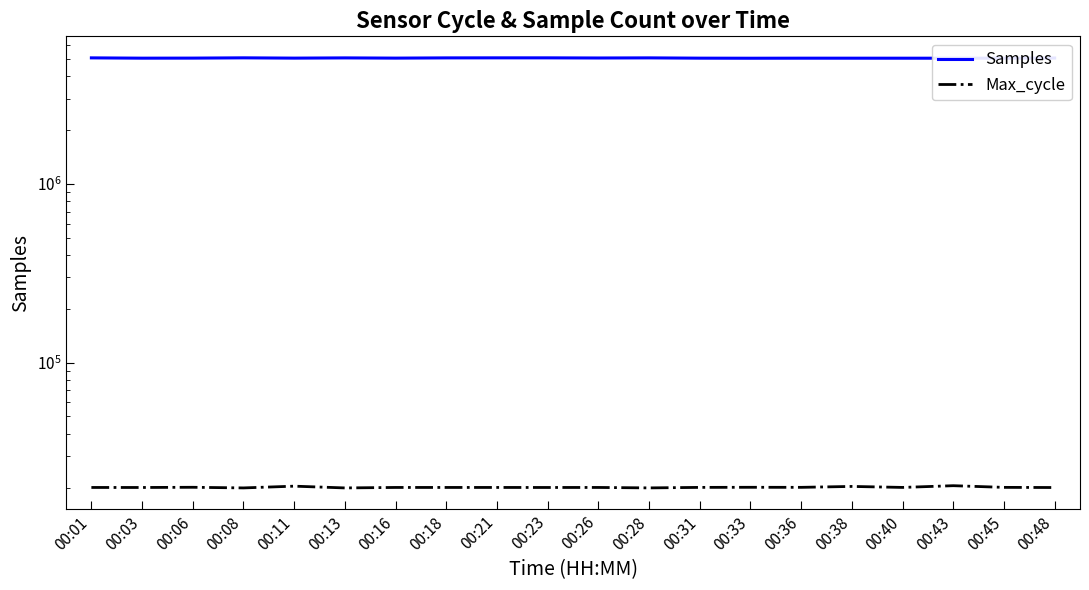

How many data points in Samples are above 5049747?

9